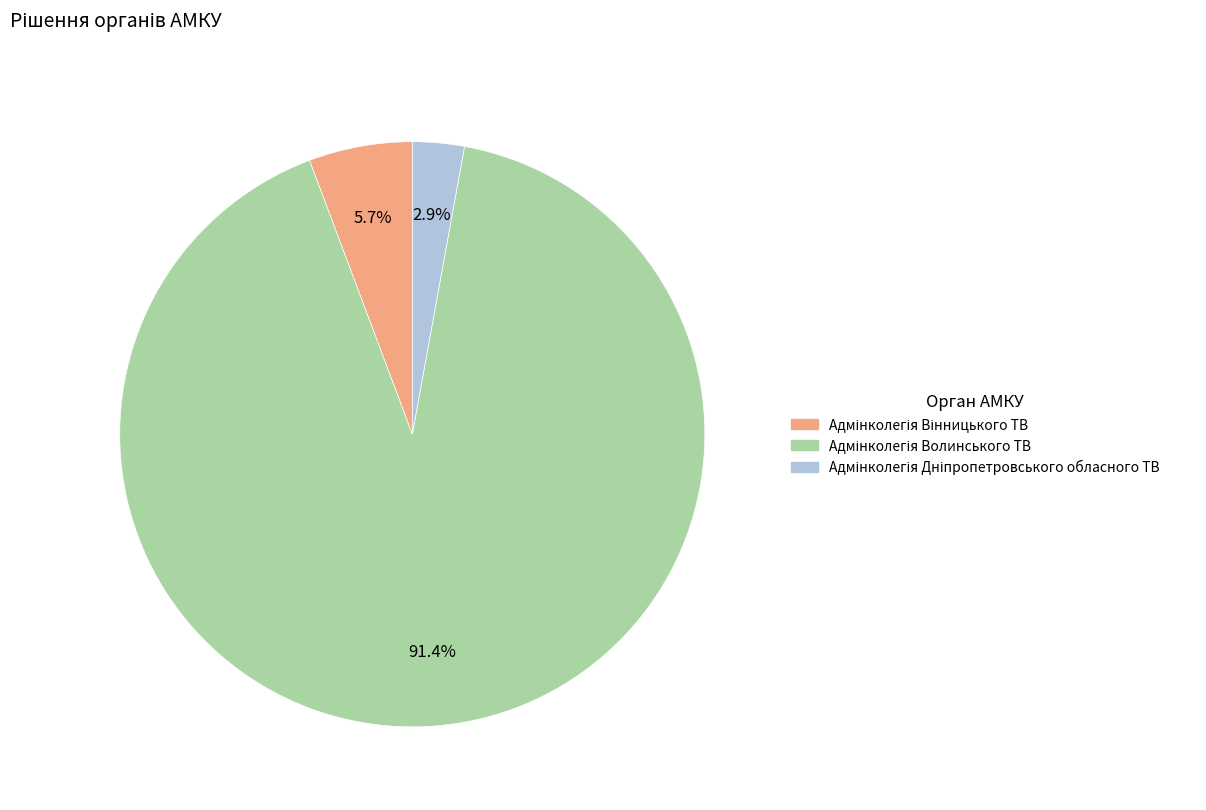

Is there any slice that represents more than half of the pie?

Yes